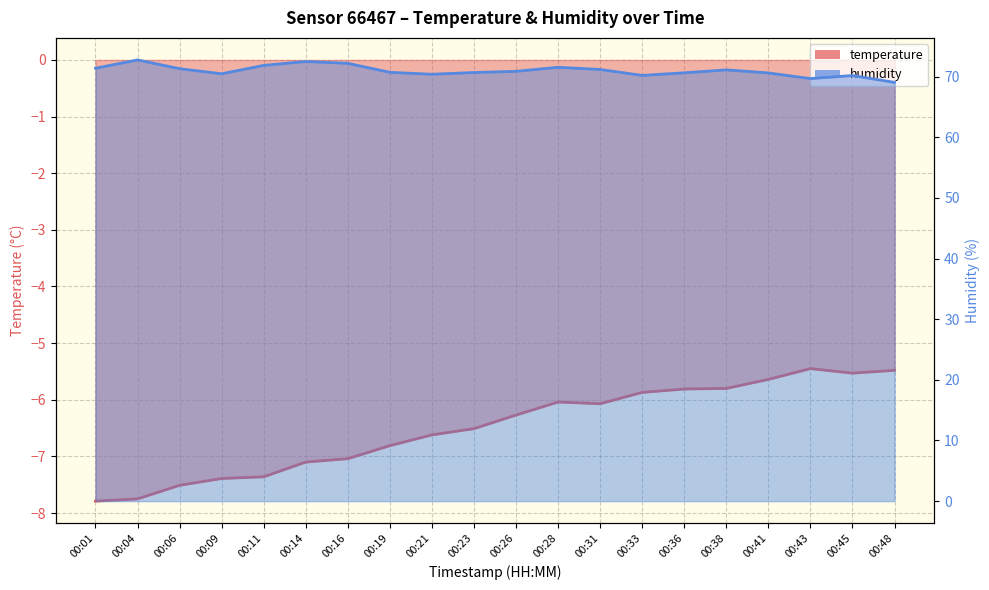

Which series changed the most between 00:06 and 00:21?

humidity